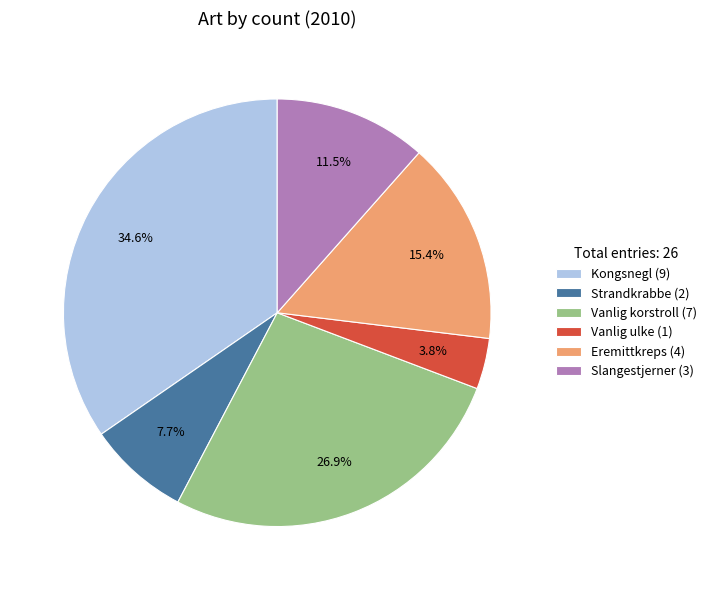

True or false: Slangestjerner accounts for 18% of the total.

False